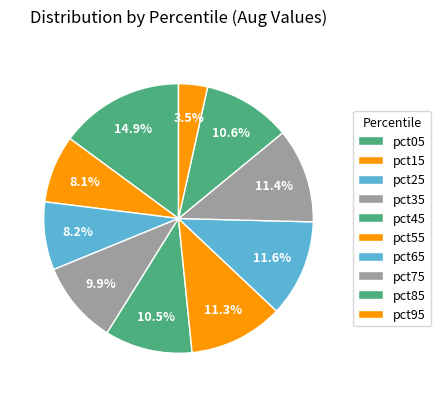

How many slices are in this pie chart?

10